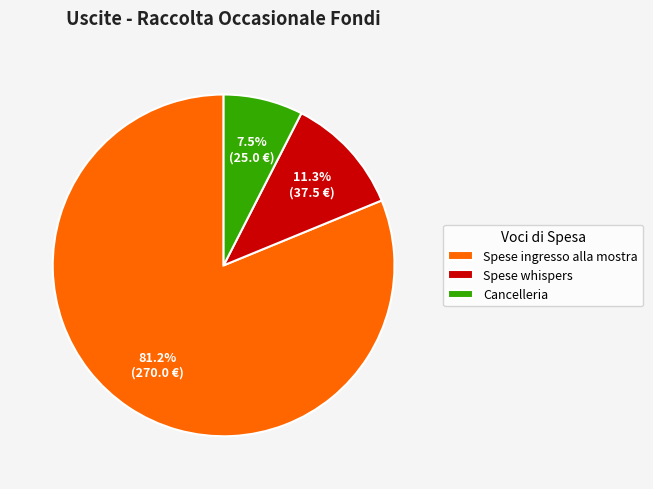

True or false: Spese whispers accounts for 11% of the total.

True